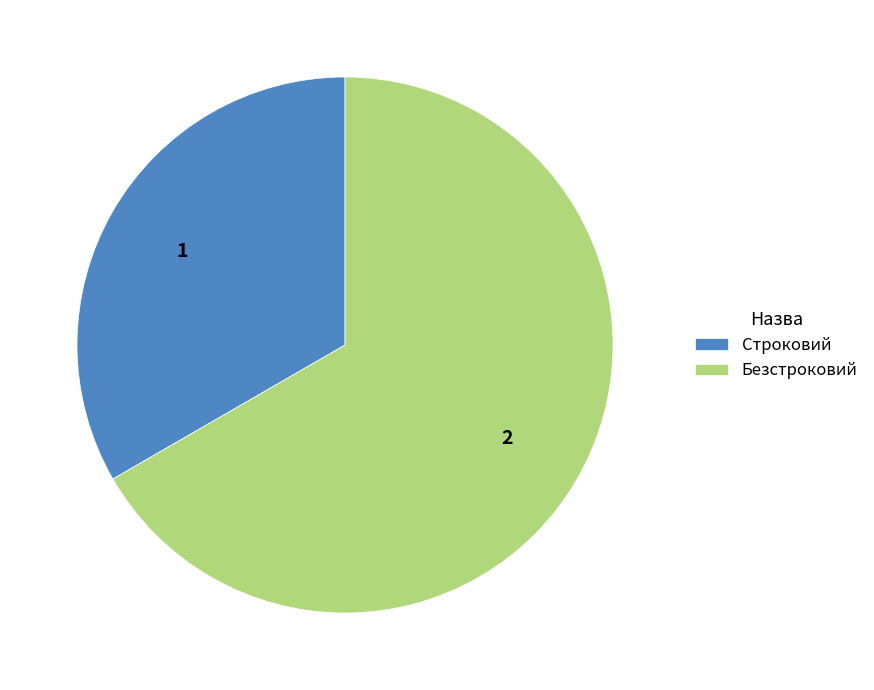

Which category has the smallest portion of the pie?

Строковий